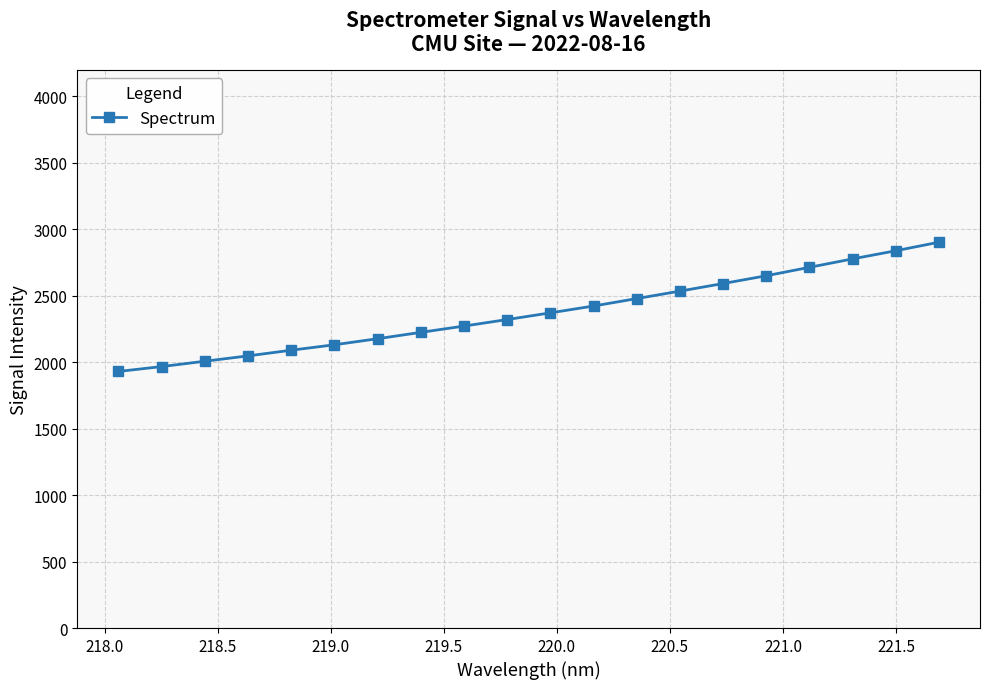

True or false: the data has more than 2 interior local peaks.

False